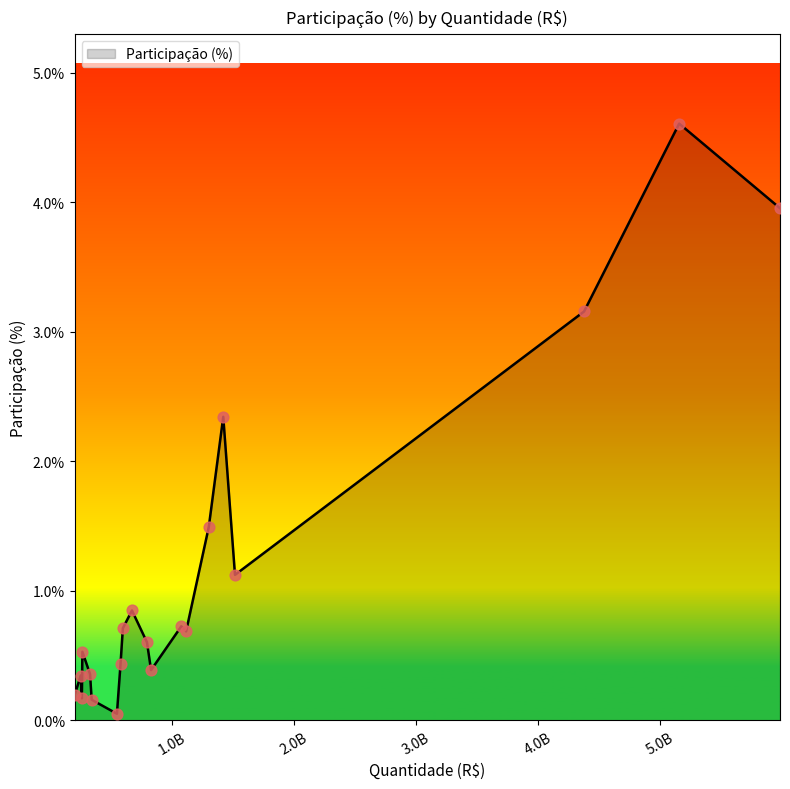

What is the maximum value shown in the chart?

4.6